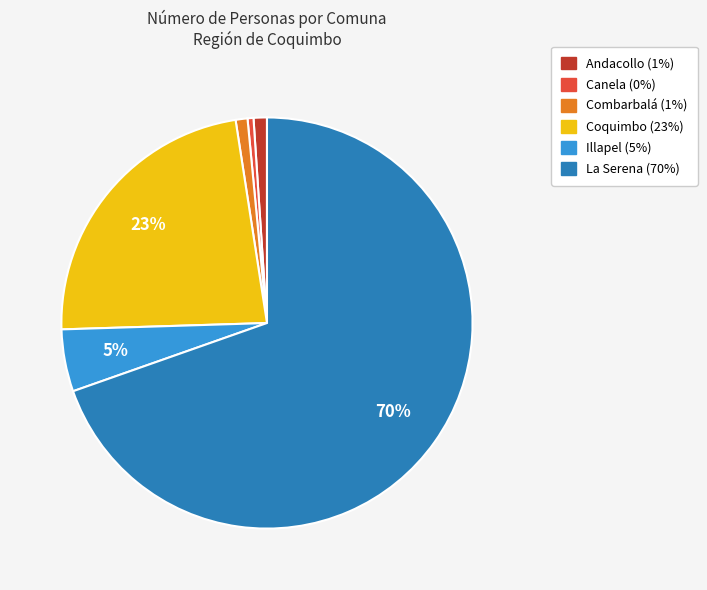

Does any single category account for the majority?

Yes